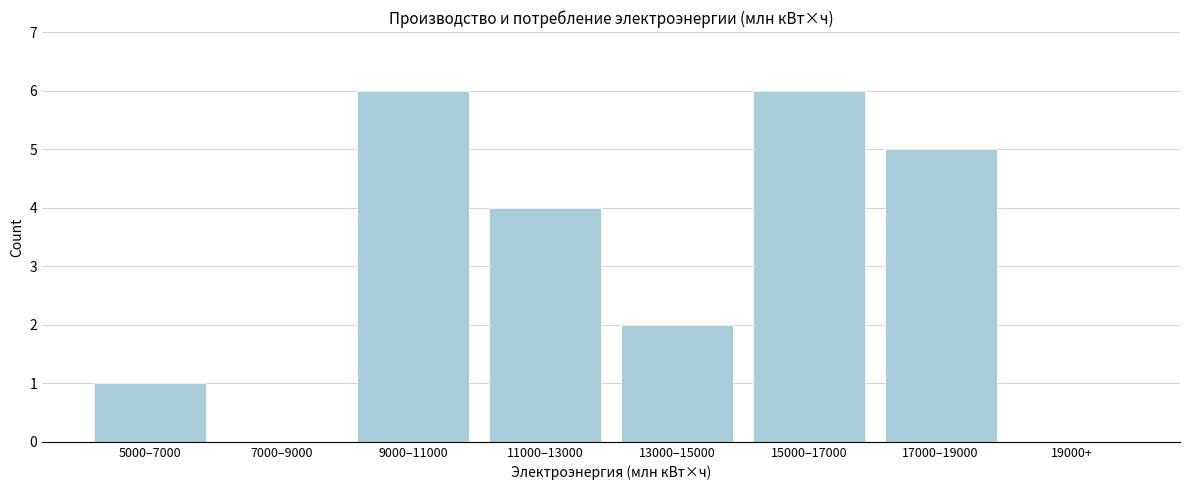

Reading right to left, list all the values displayed in this chart.

19000+=0	17000–19000=5	15000–17000=6	13000–15000=2	11000–13000=4	9000–11000=6	7000–9000=0	5000–7000=1